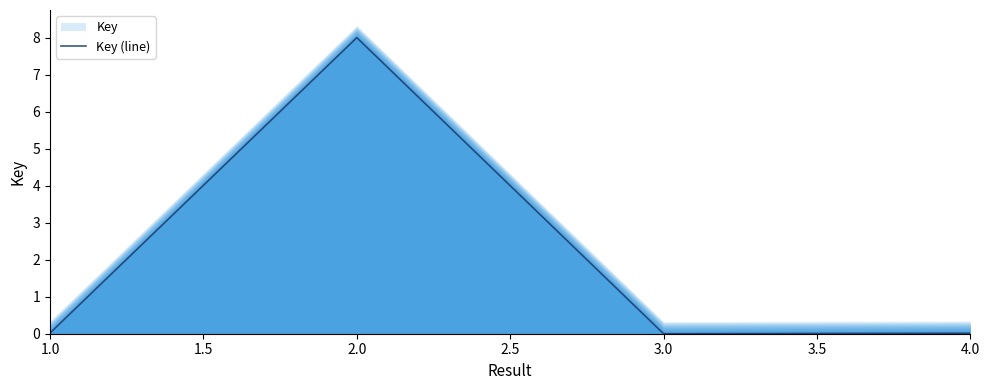

The value at 4.0 is 0.0. True or false?

False